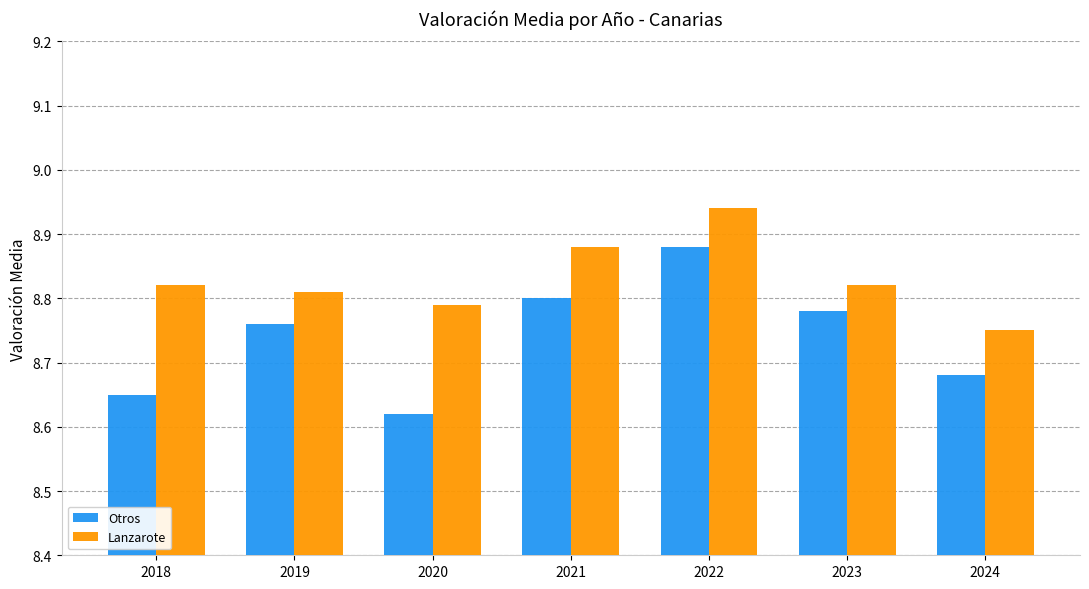

At which label does Lanzarote reach its peak?

2022